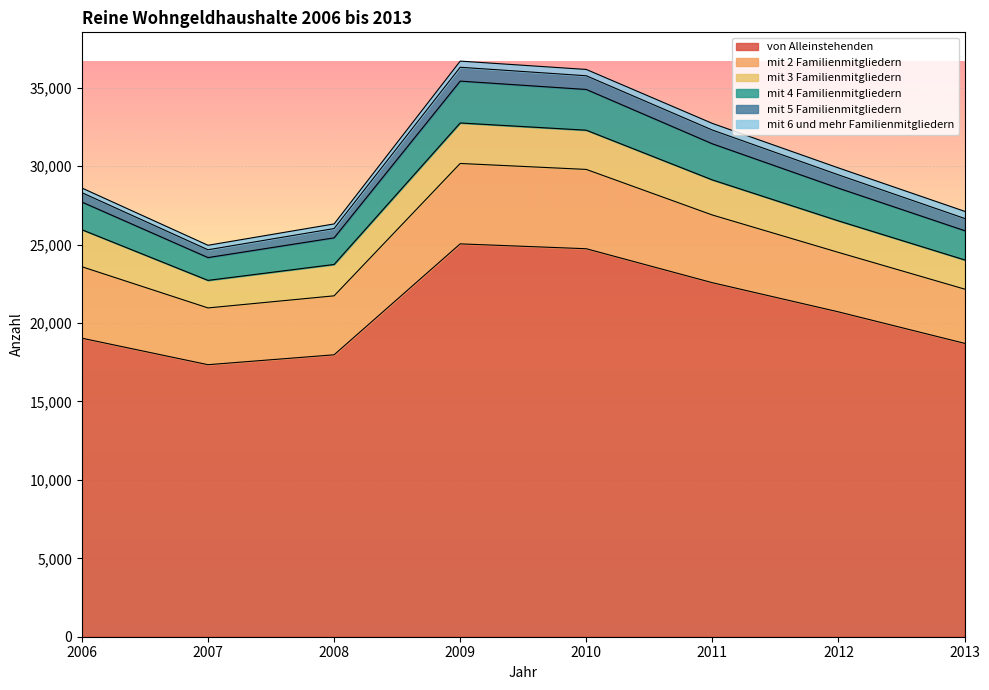

True or false: mit 4 Familienmitgliedern and mit 5 Familienmitgliedern cross at least once.

False